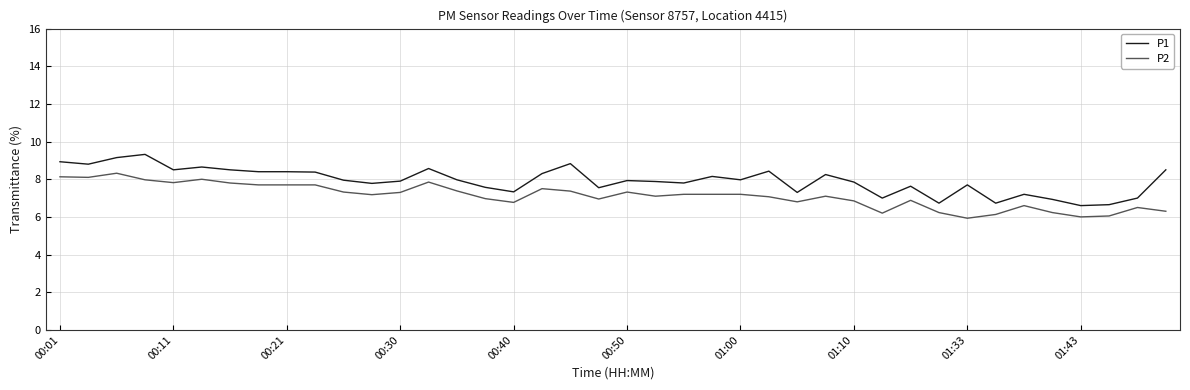

Which series has the largest total across all categories?

P1